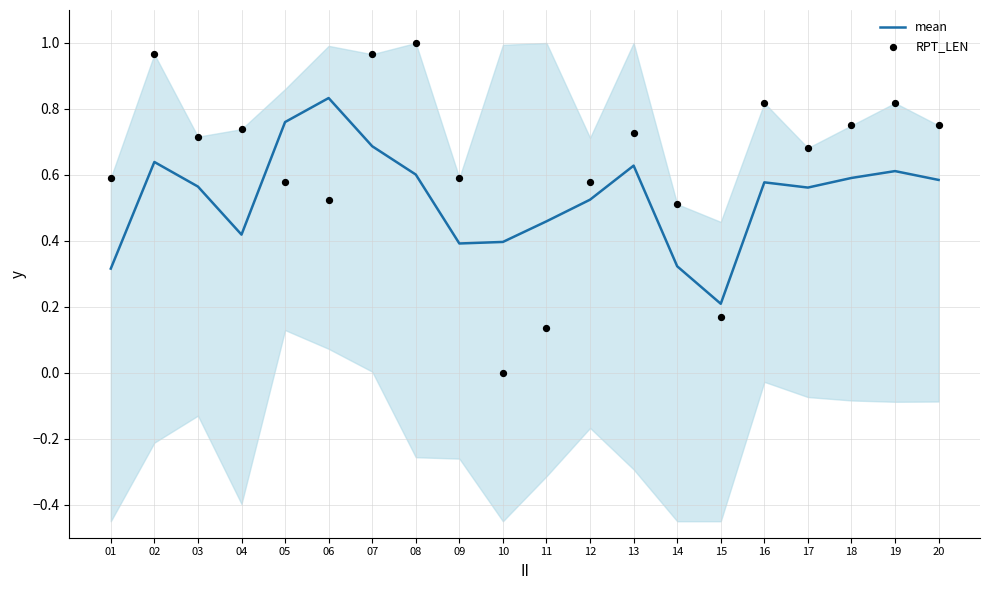

What is the total value across all series at 18?

1.3